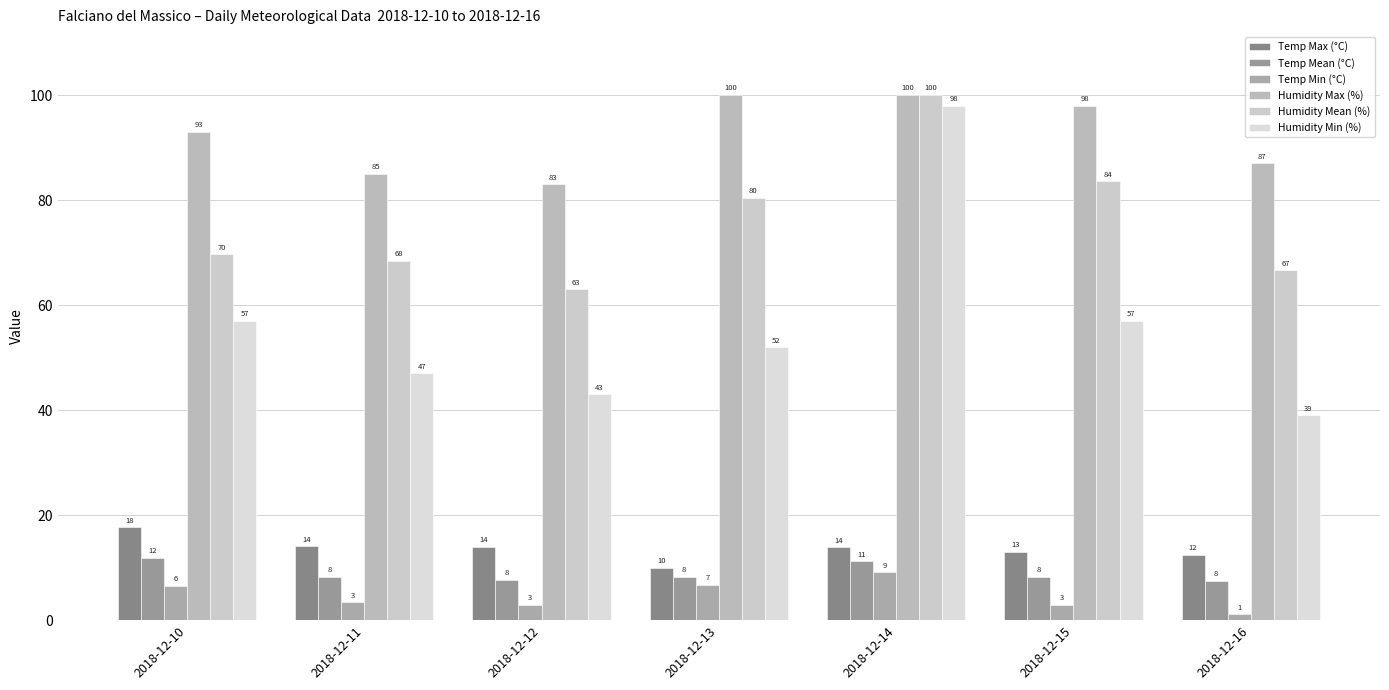

Reading left to right, list all the values displayed in this chart.

Temp Max (°C): 17.7	14.1	14.0	10.0	13.9	13.0	12.5
Temp Mean (°C): 11.9	8.2	7.7	8.3	11.2	8.2	7.5
Temp Min (°C): 6.5	3.4	2.9	6.7	9.1	2.9	1.1
Humidity Max (%): 93.0	85.0	83.0	100.0	100.0	98.0	87.0
Humidity Mean (%): 69.7	68.5	63.0	80.5	100.0	83.6	66.6
Humidity Min (%): 57.0	47.0	43.0	52.0	98.0	57.0	39.0